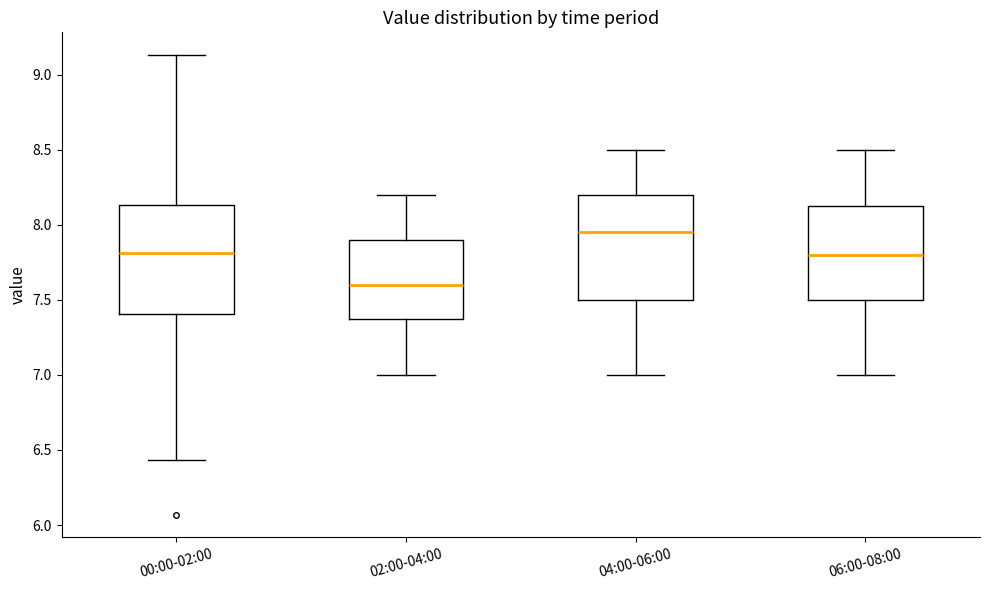

Reading left to right, read every box against the y-axis: the position of its median line, the range the box covers, and the ends of its whiskers. The values are not printed on the chart, so give them approximately, as read against the axis.

00:00-02:00: median 7.80, box 7.40 to 8.15, whiskers 6.45 to 9.15
02:00-04:00: median 7.60, box 7.40 to 7.90, whiskers 7.00 to 8.20
04:00-06:00: median 7.95, box 7.50 to 8.20, whiskers 7.00 to 8.50
06:00-08:00: median 7.80, box 7.50 to 8.15, whiskers 7.00 to 8.50